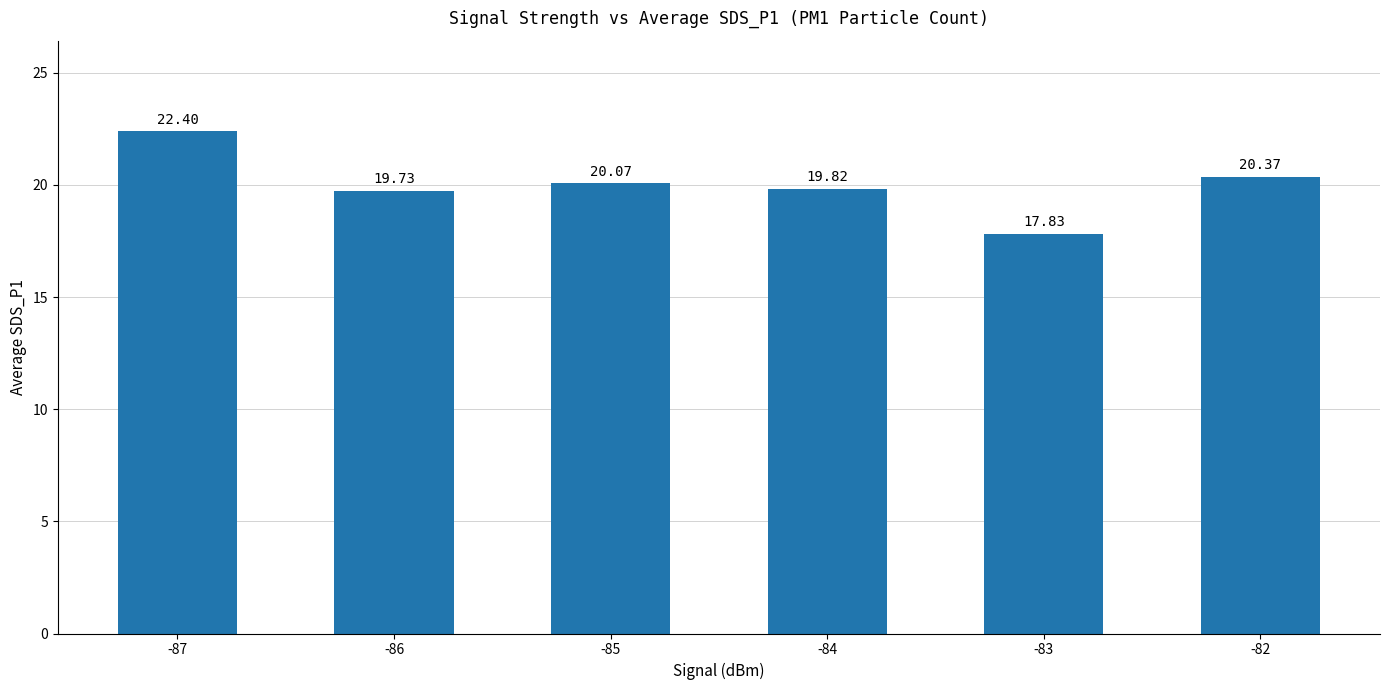

What is the greatest value displayed?

22.4